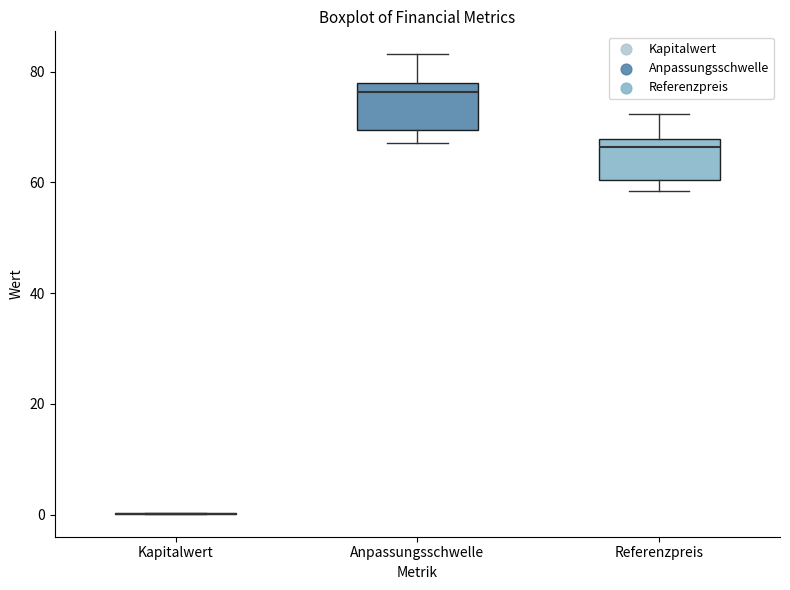

Where is the upper edge of the box for Anpassungsschwelle on the y-axis? The values are not printed on the chart, so give them approximately, as read against the axis.

78